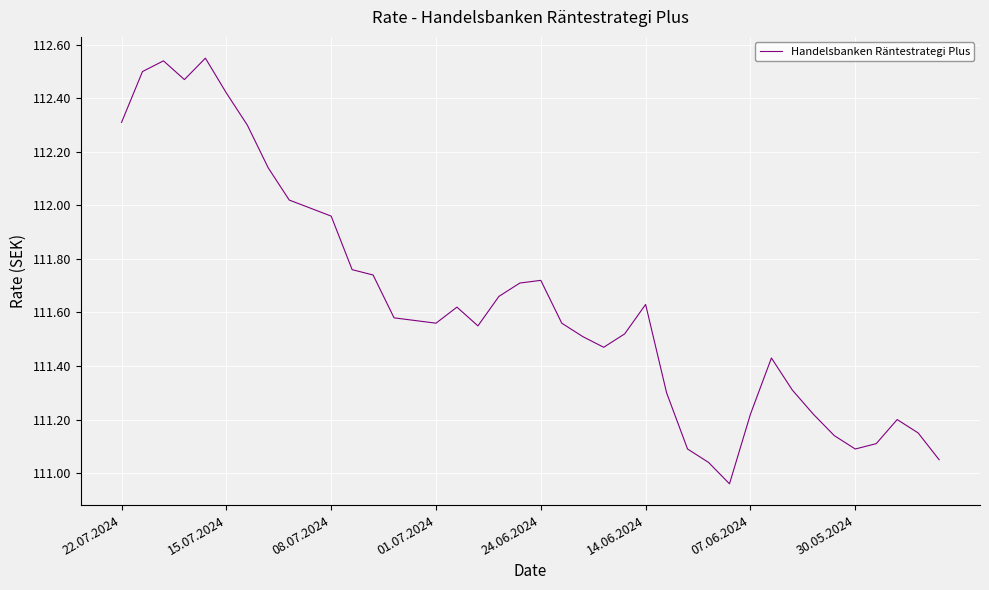

At which label does the data first exceed 111?

22.07.2024